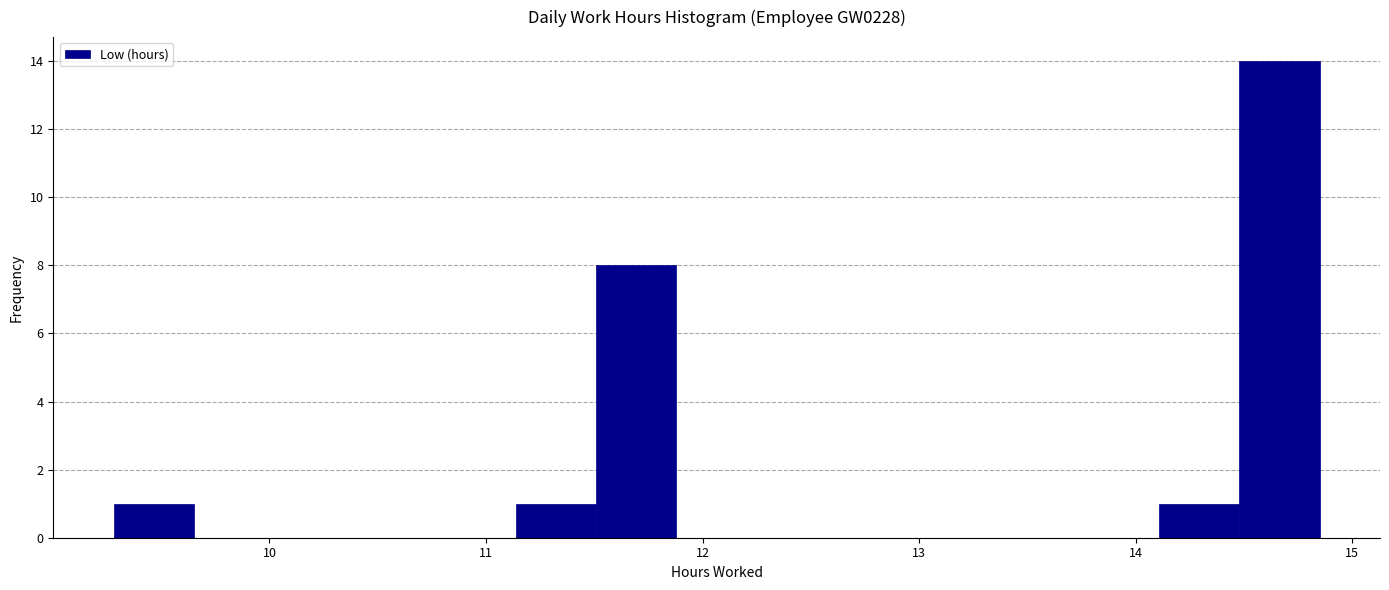

Around what value on the x-axis is the tallest bar? Give the approximate position of its centre, as read against the axis.

14.7